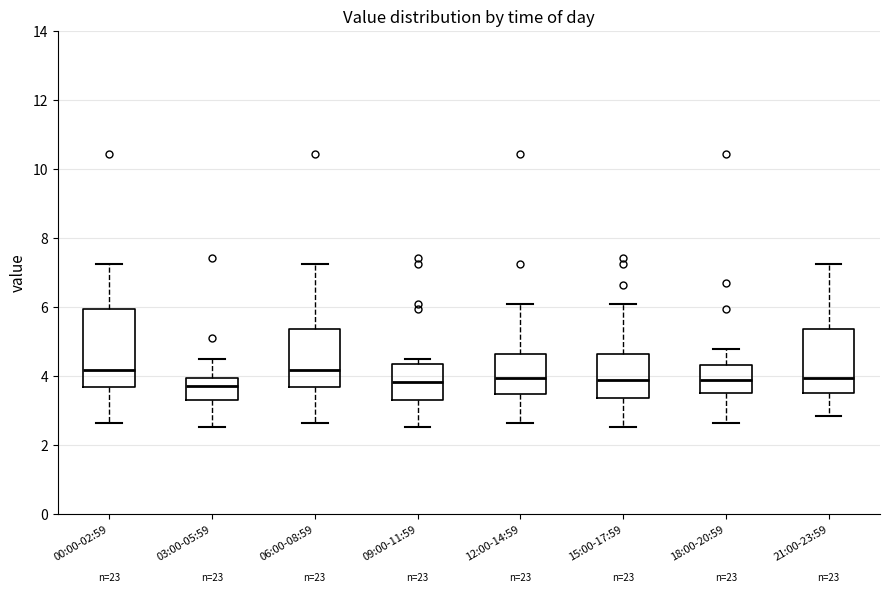

Where does the median line of the box for 09:00-11:59 sit on the y-axis? The values are not printed on the chart, so give them approximately, as read against the axis.

3.8